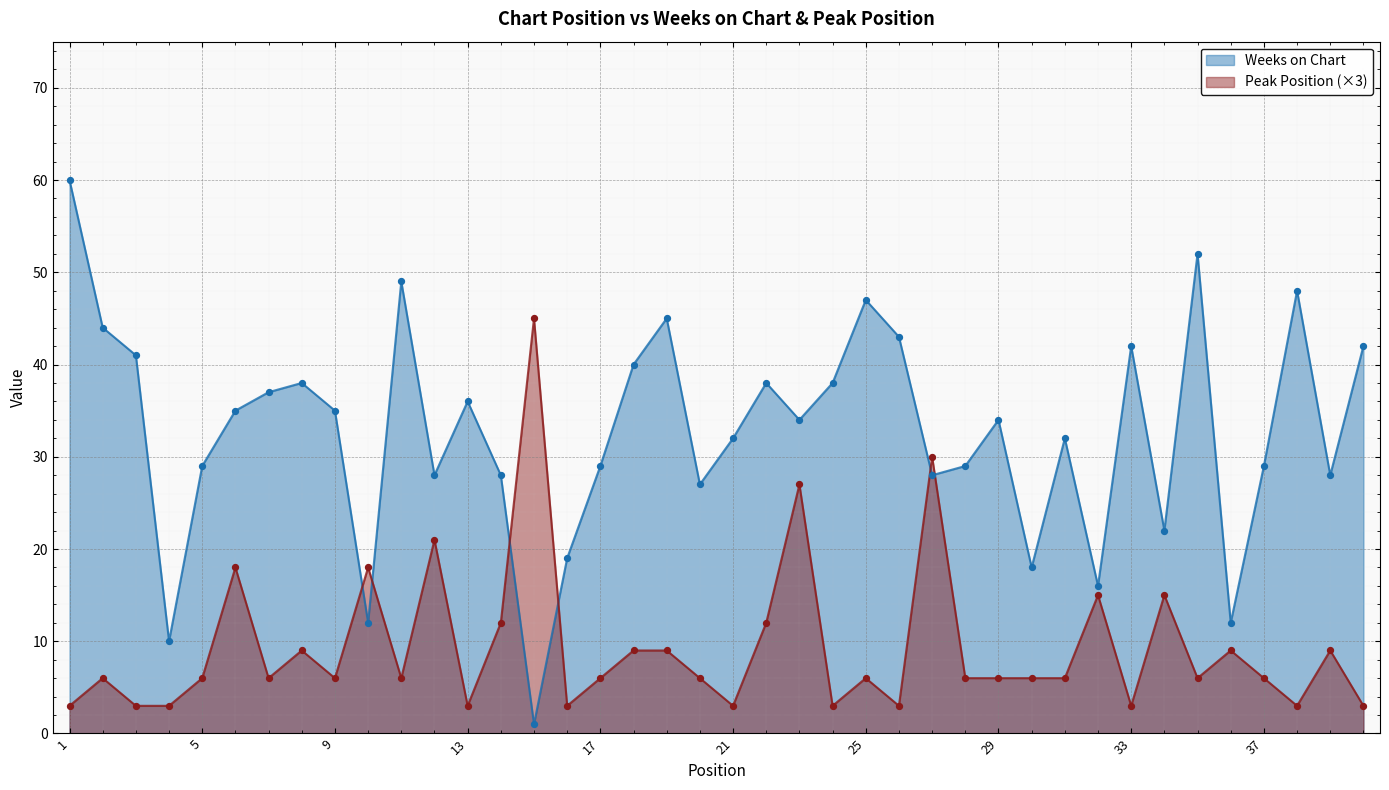

At how many categories does at least one series exceed 43?

8